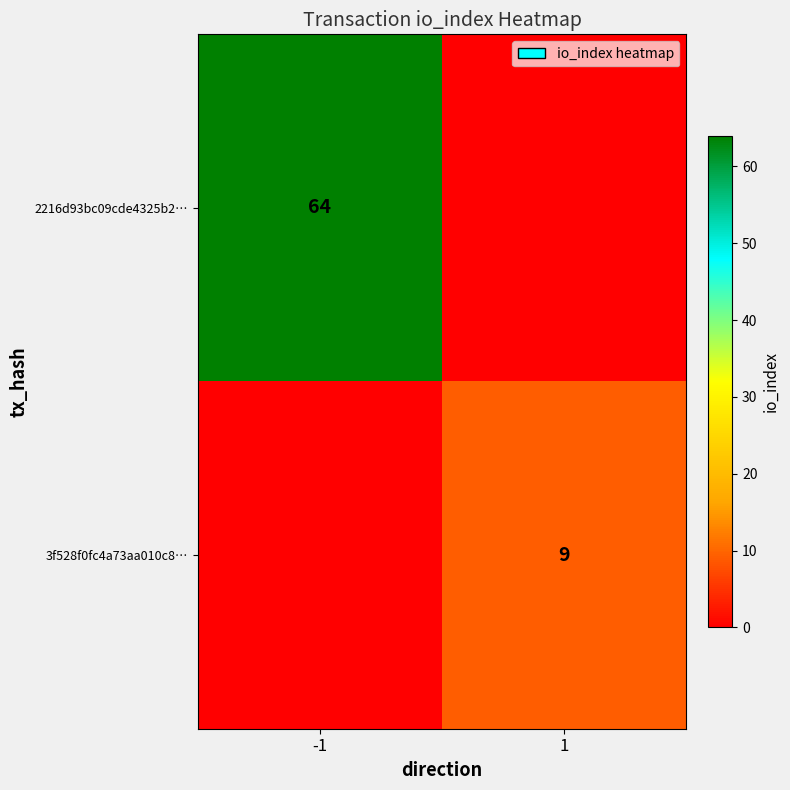

What is the total value across all series at -1?

64